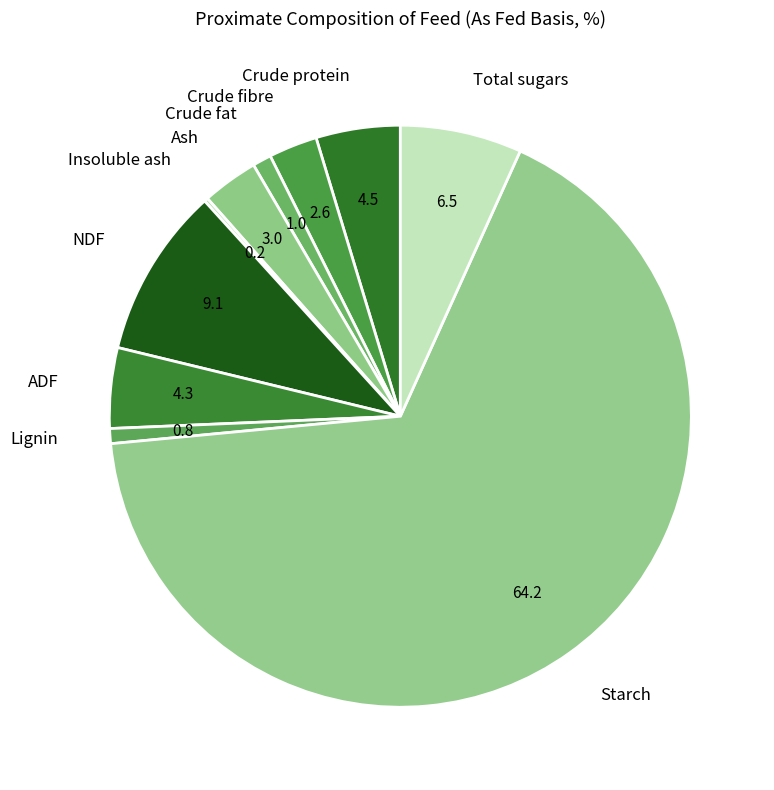

Is it true that Lignin is 10% of the pie?

False